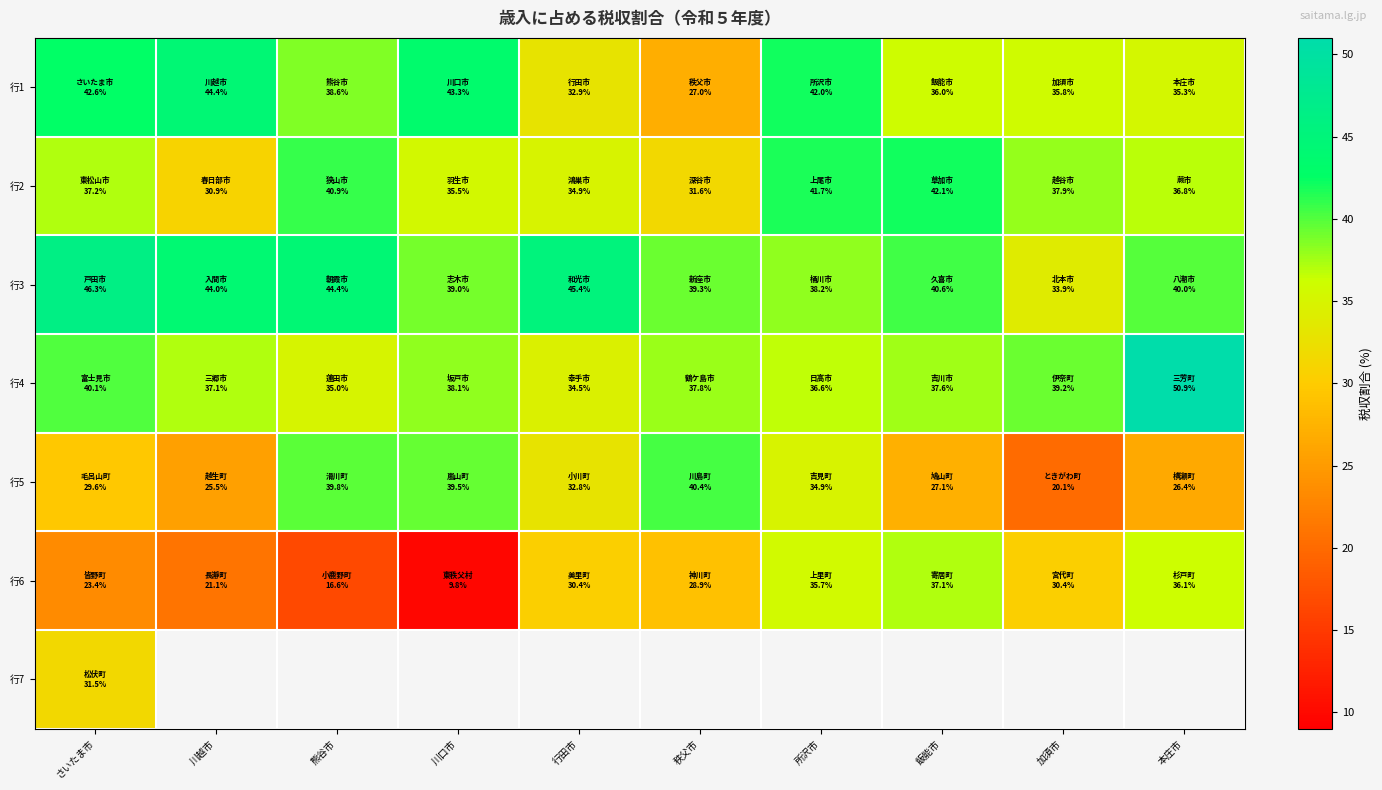

At 本庄市, list the series in order from smallest to largest.

行5, 行1, 行6, 行2, 行3, 行4, 行7